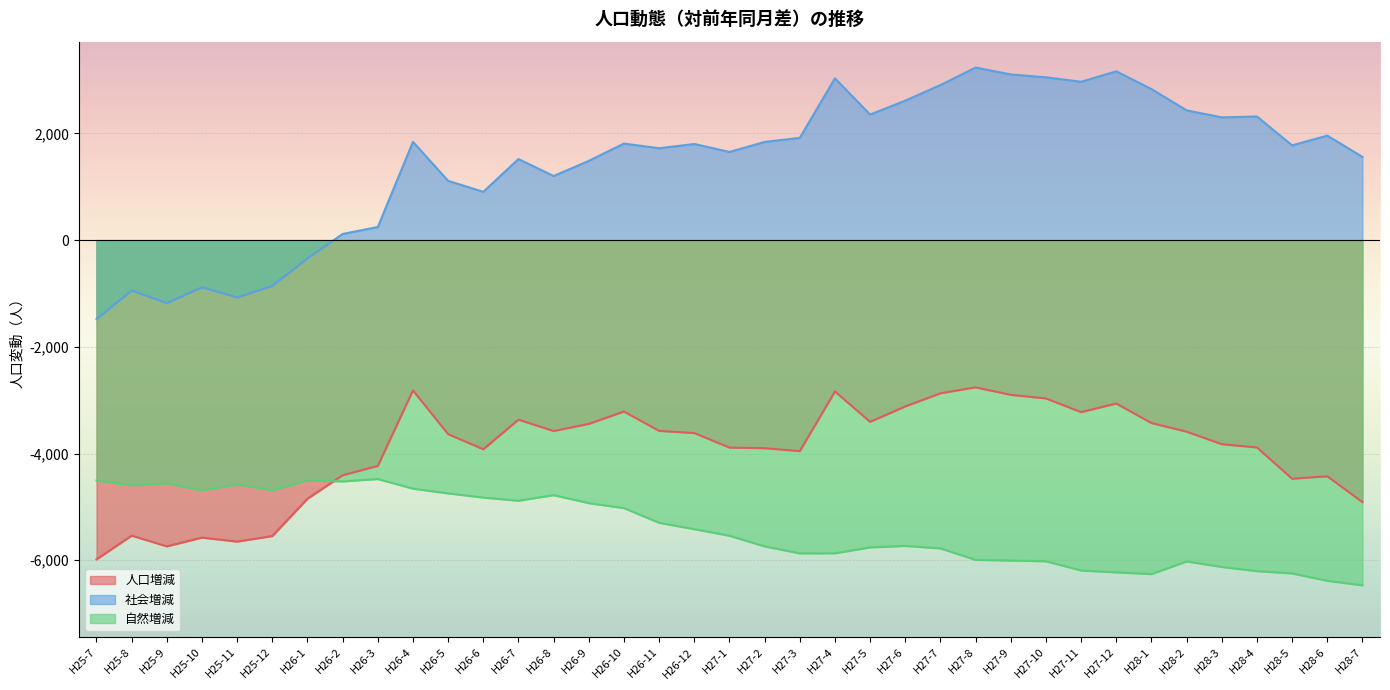

What is the greatest value displayed?

3235